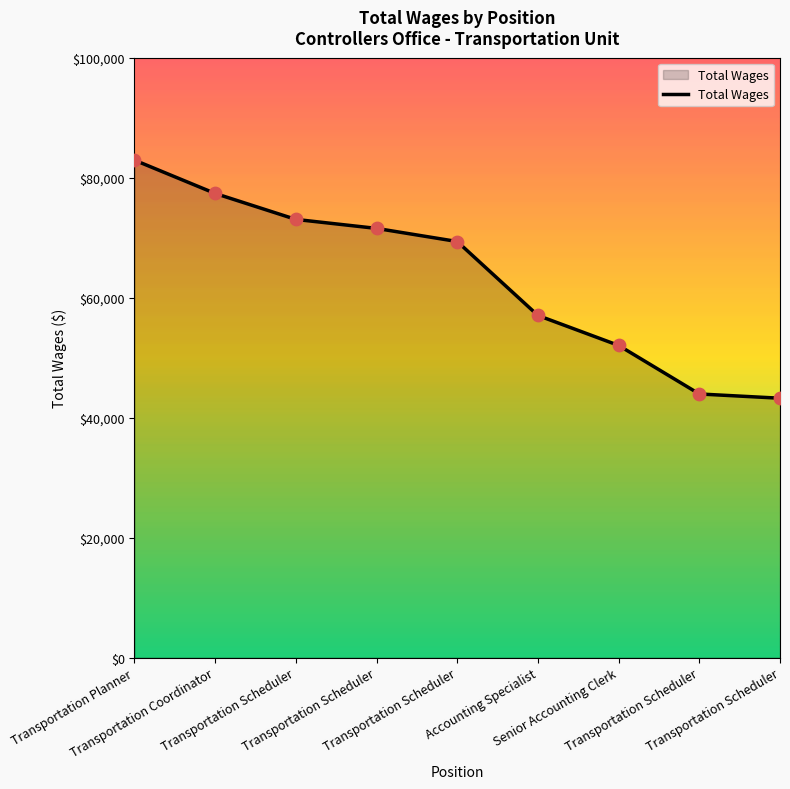

Is this an area chart (filled region under the line)?

Yes